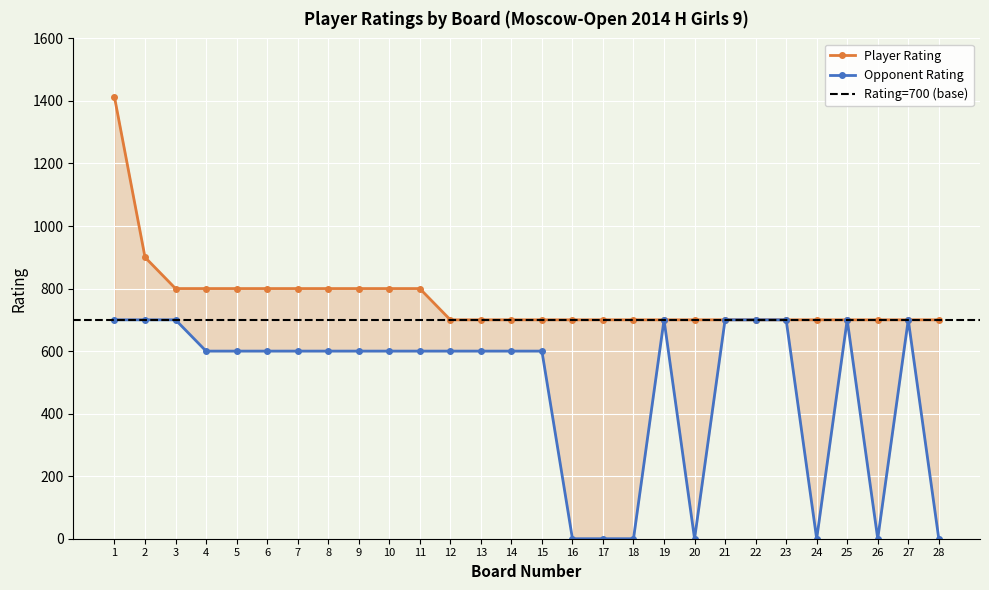

True or false: Player Rating and Opponent Rating intersect in this chart.

False